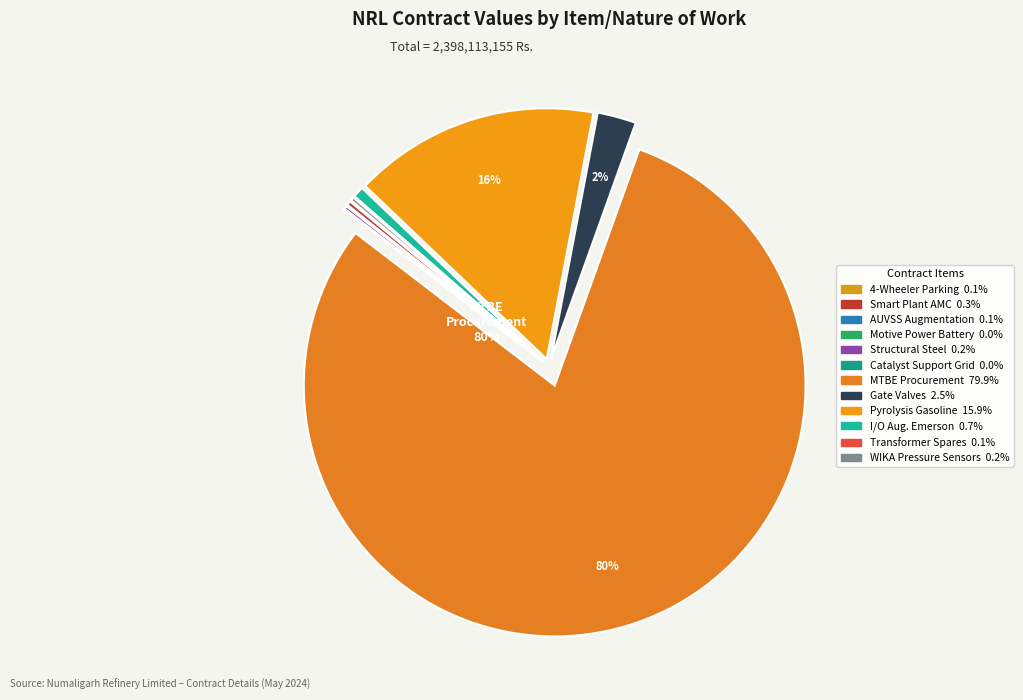

Rank the categories by value from highest to lowest.

Procurement of MTBE, Pyrolysis Gasoline, Supply of Gate Valves, I/O Augmentation Emerson, AMC for Smart Plant Software, Supply of WIKA Pressure Sensors, Procurement of Structural Steel, Construction of 4-wheeler Parking, Supply of Transformer Spares, Augmentation of AUVSS, Supply of Catalyst Support Grid, Supply of Motive Power Battery